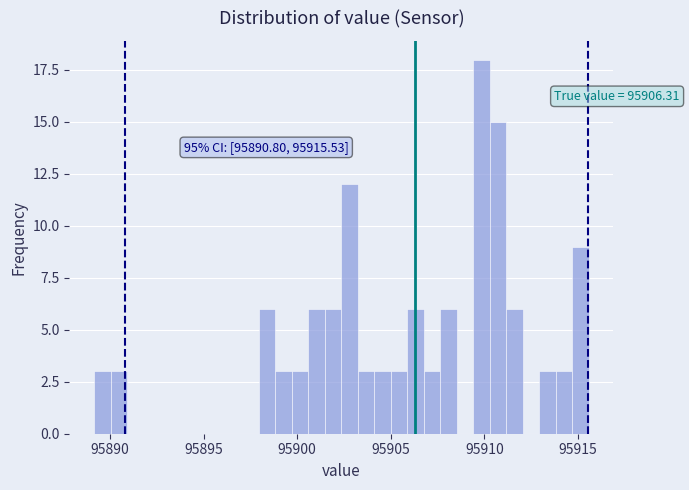

Around what value on the x-axis is the tallest bar? Give the approximate position of its centre, as read against the axis.

95910.0